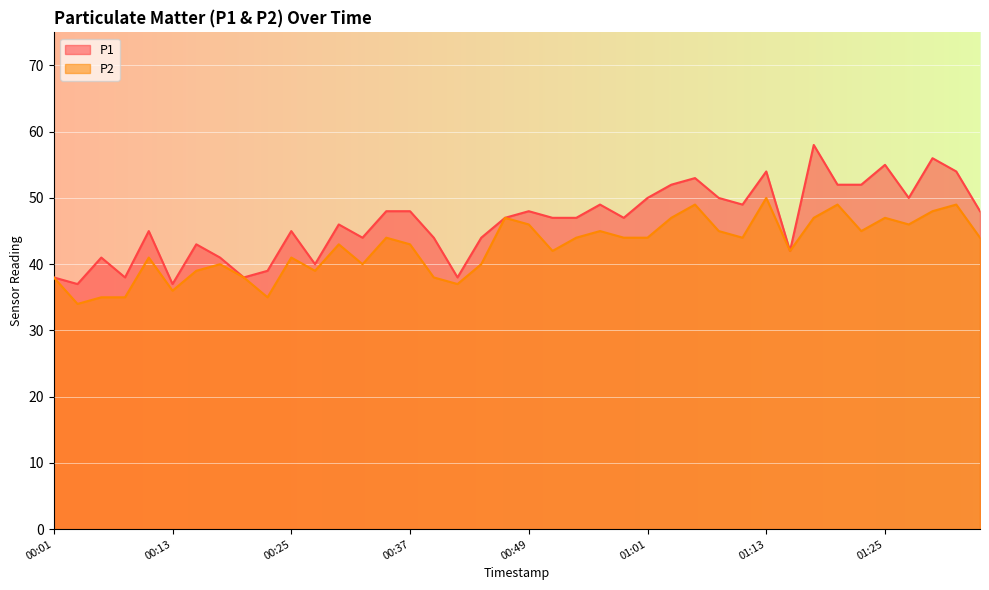

What is the maximum value for P1?

58